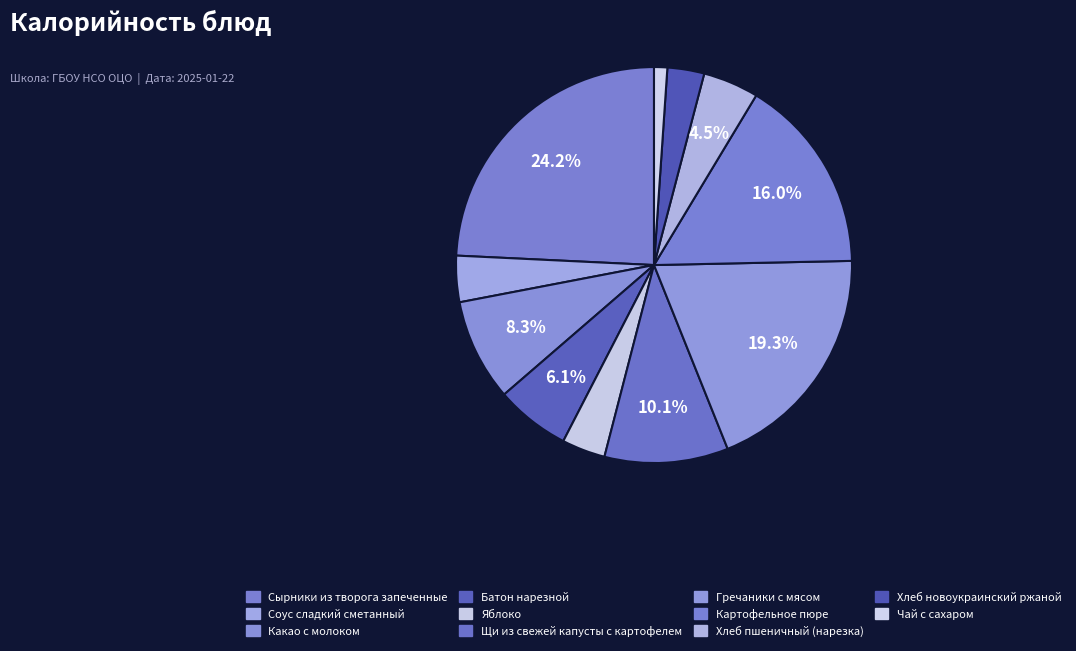

To the nearest percent, what percentage of the pie is Гречаники с мясом?

19%